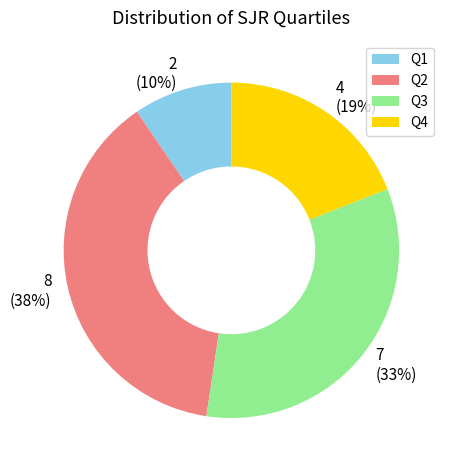

True or false: Q1 accounts for 24% of the total.

False